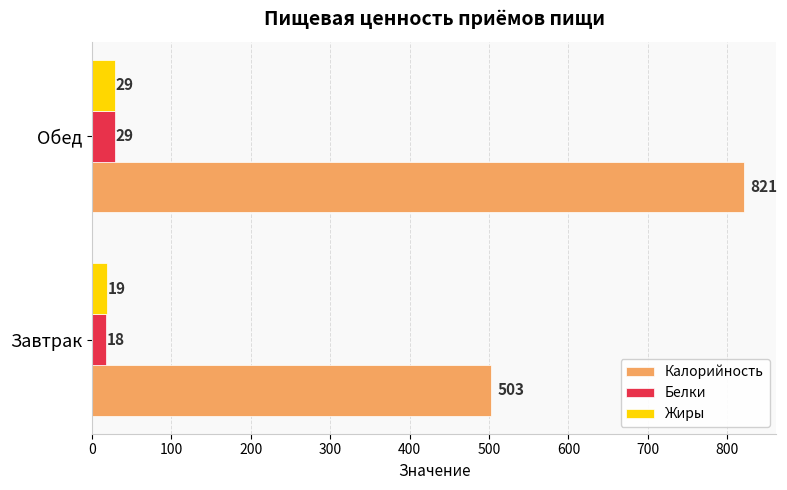

Rank the categories by Калорийность value from highest to lowest.

Обед, Завтрак